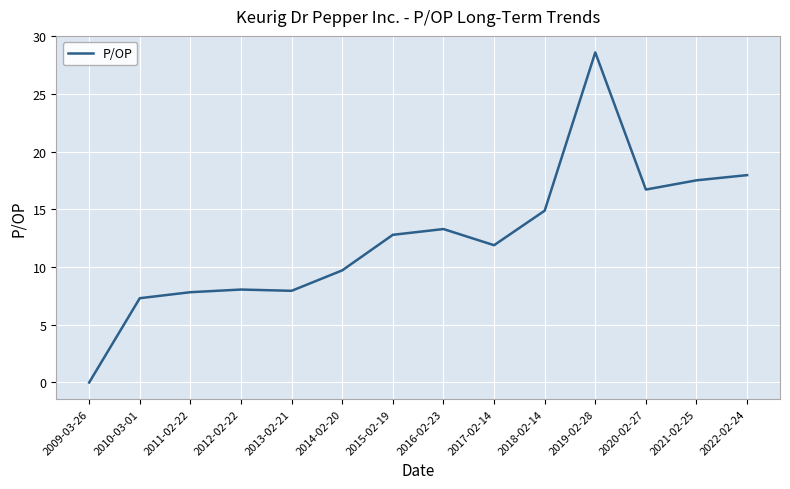

The value at 2011-02-22 is 4.4. True or false?

False